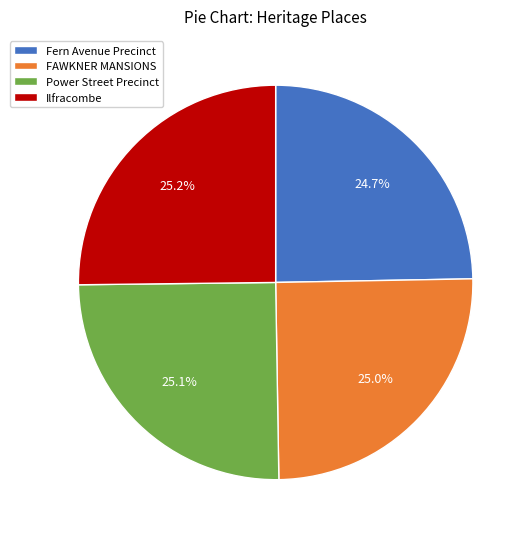

To the nearest percent, what portion does FAWKNER MANSIONS represent?

25%